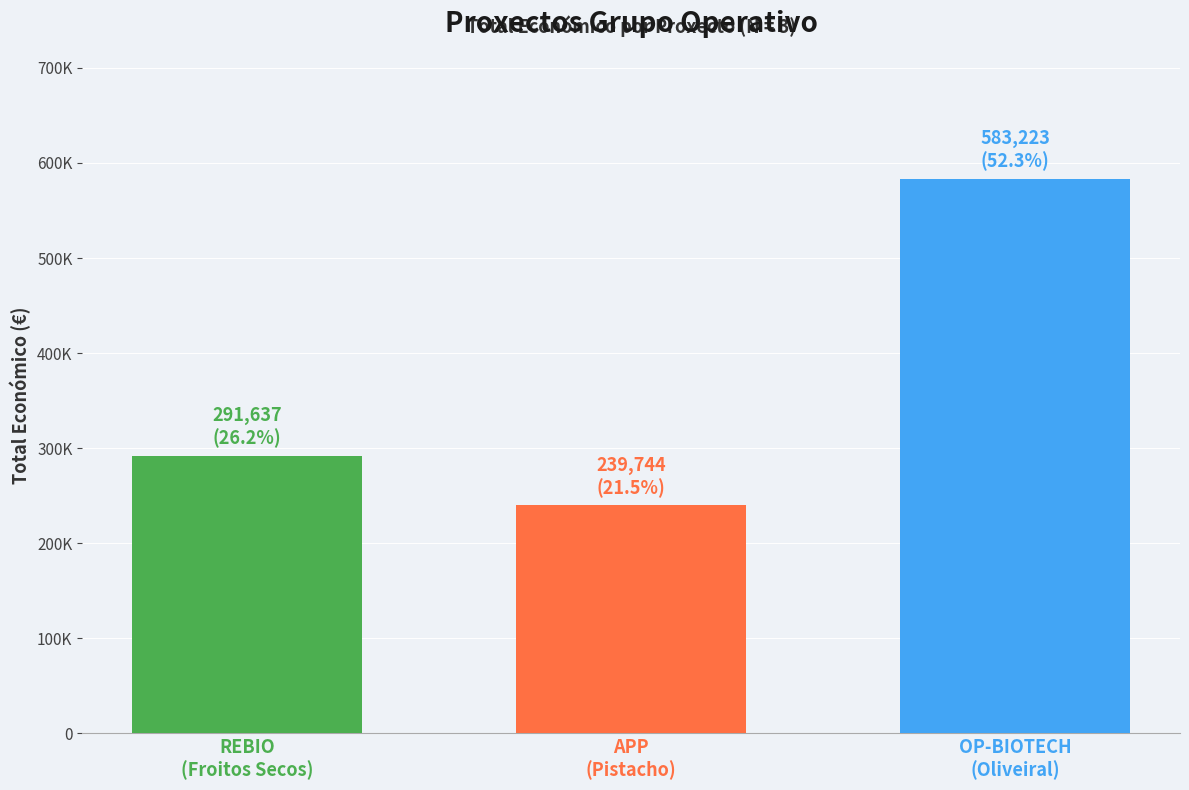

How many distinct data groups are displayed?

1